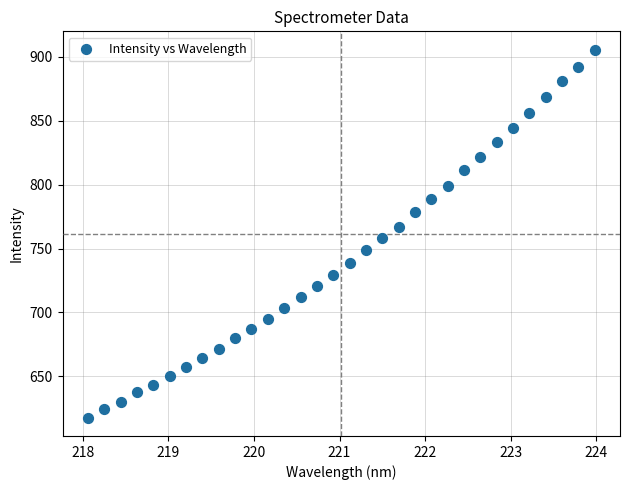

What is the range of Y values (max minus min)?

287.6